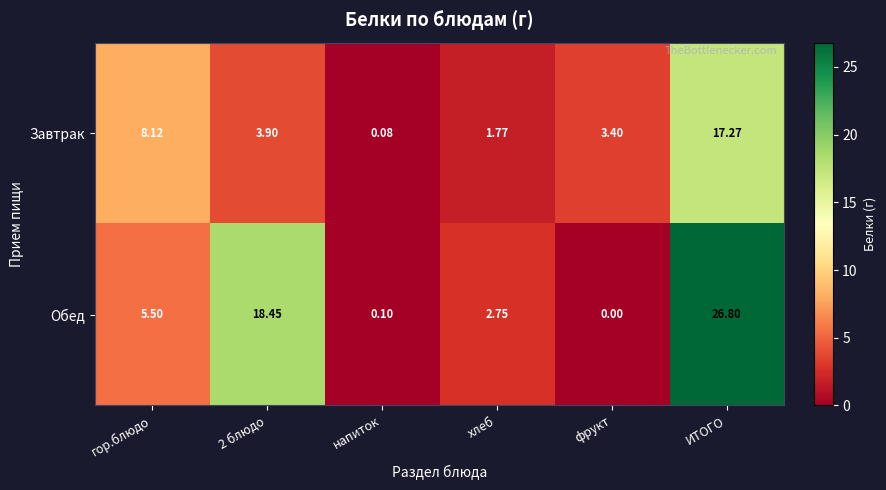

Which series has the widest spread of values?

Обед